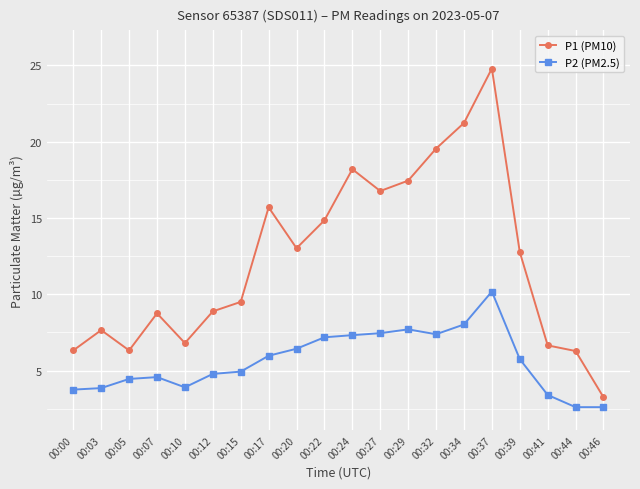

Is this an area chart (filled region under the line)?

No